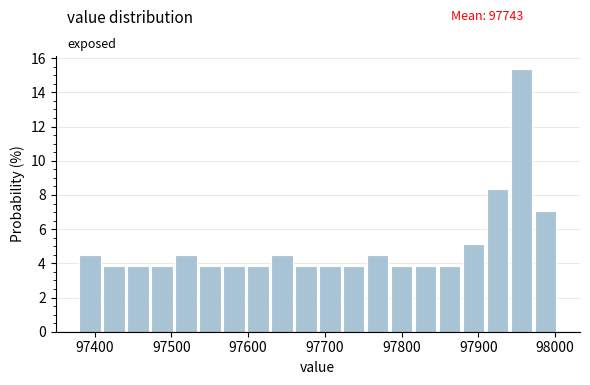

Read against the x-axis, roughly where is the centre of the tallest bar?

97960